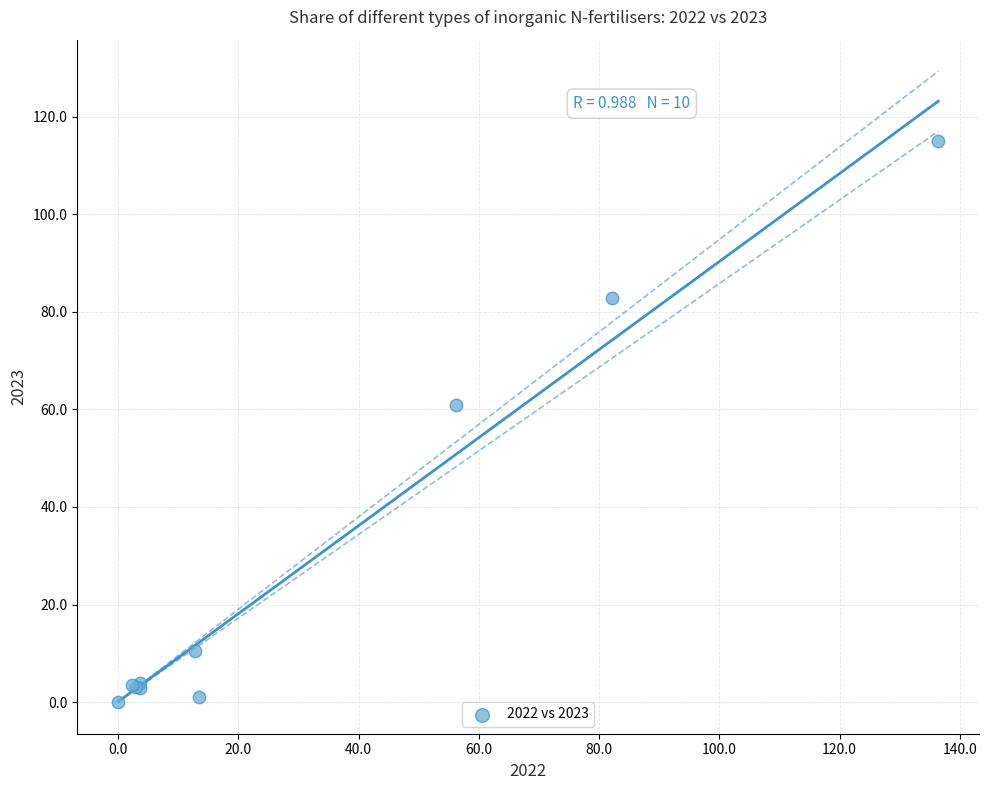

What Y value in the scatter plot is closest to 57?

61.0